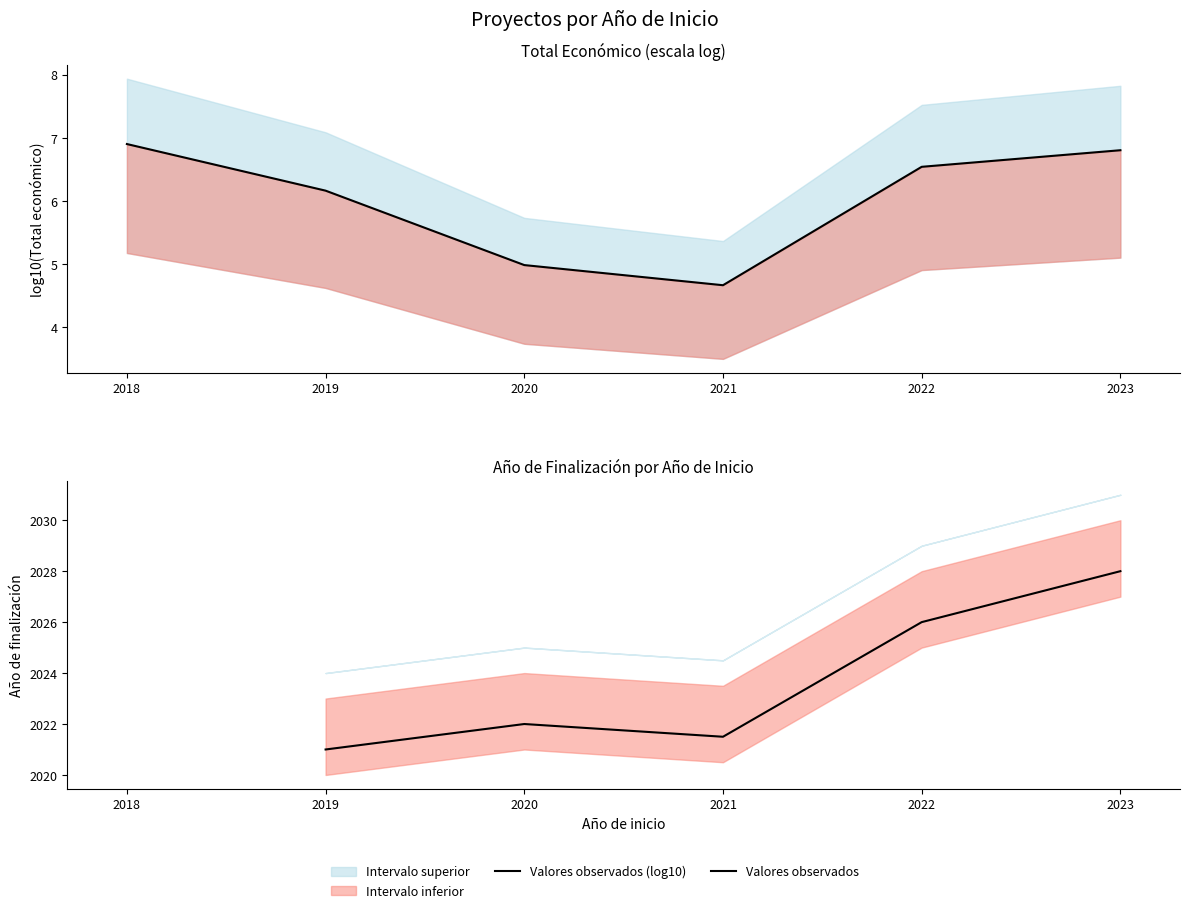

What is the smallest value displayed?

4.7